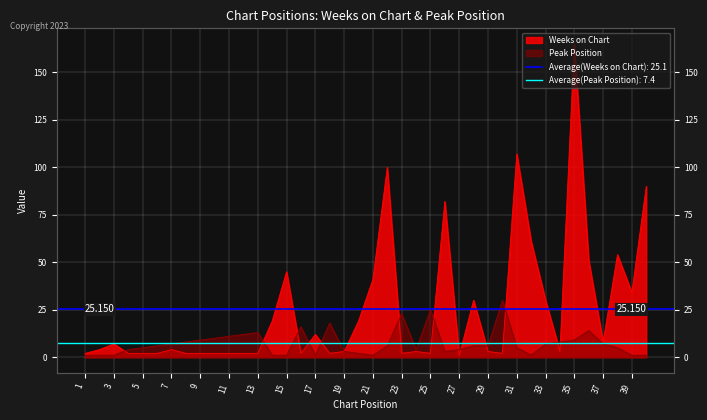

Does the chart display data point markers on the line(s)?

No